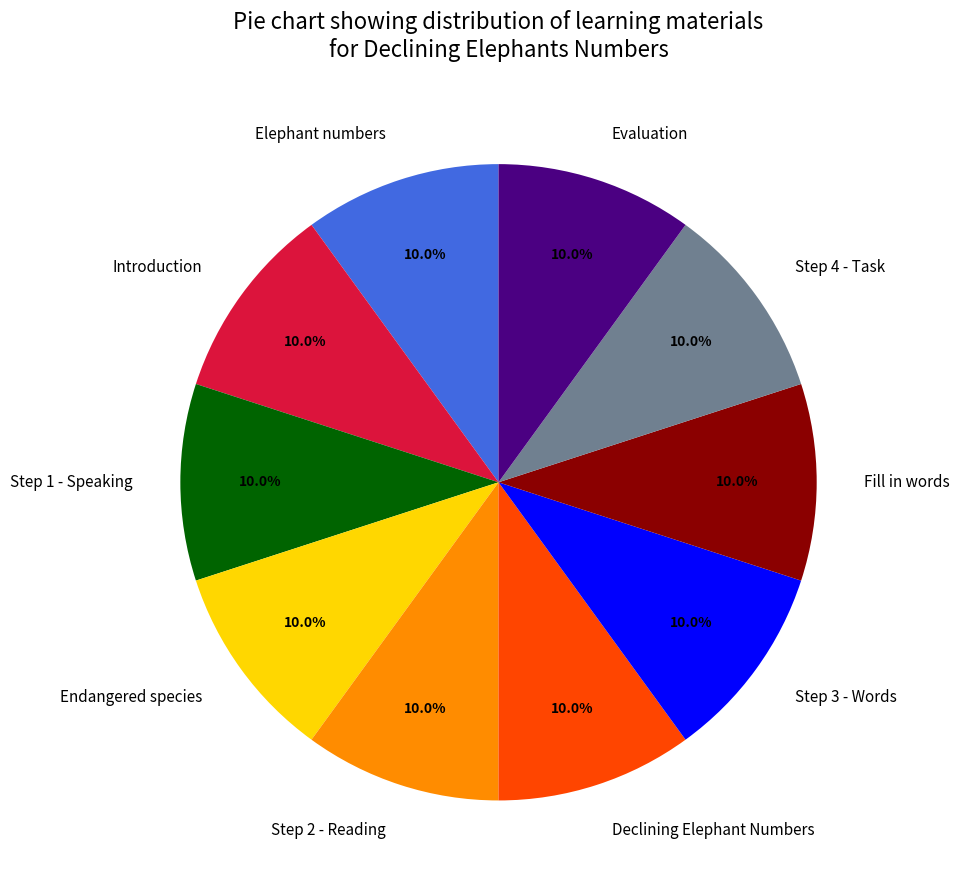

What is the total percentage of Step 3 - Words and Introduction?

20.0%